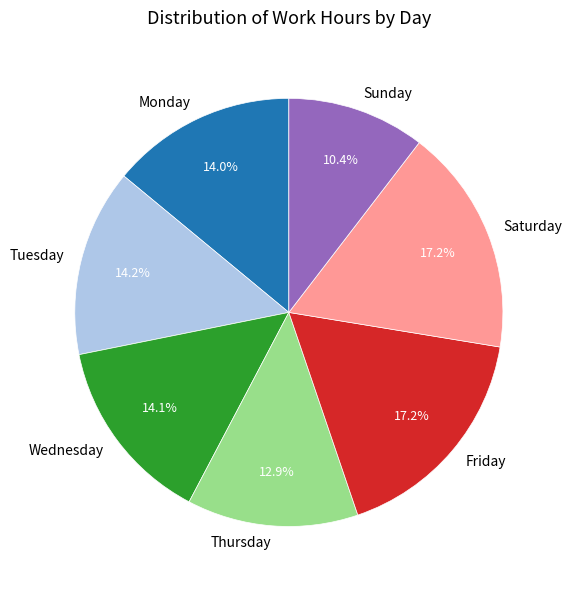

What is the smallest slice in the pie chart?

Sunday